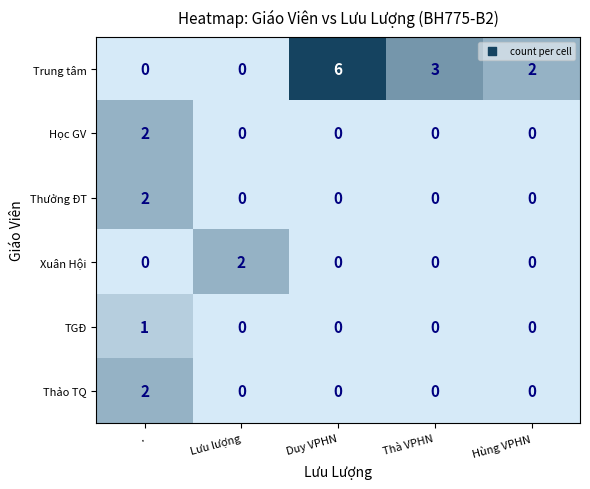

Which series has the largest total across all categories?

Trung tâm